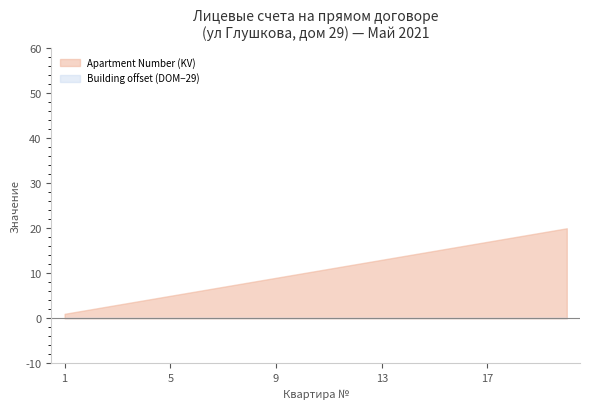

True or false: Building Number (DOM) has more than 1 interior local peaks.

False